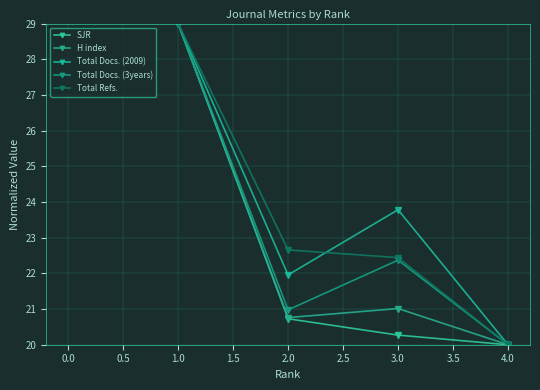

What is the difference between the maximum and minimum values in the Total Docs. (2009) series?

9.0